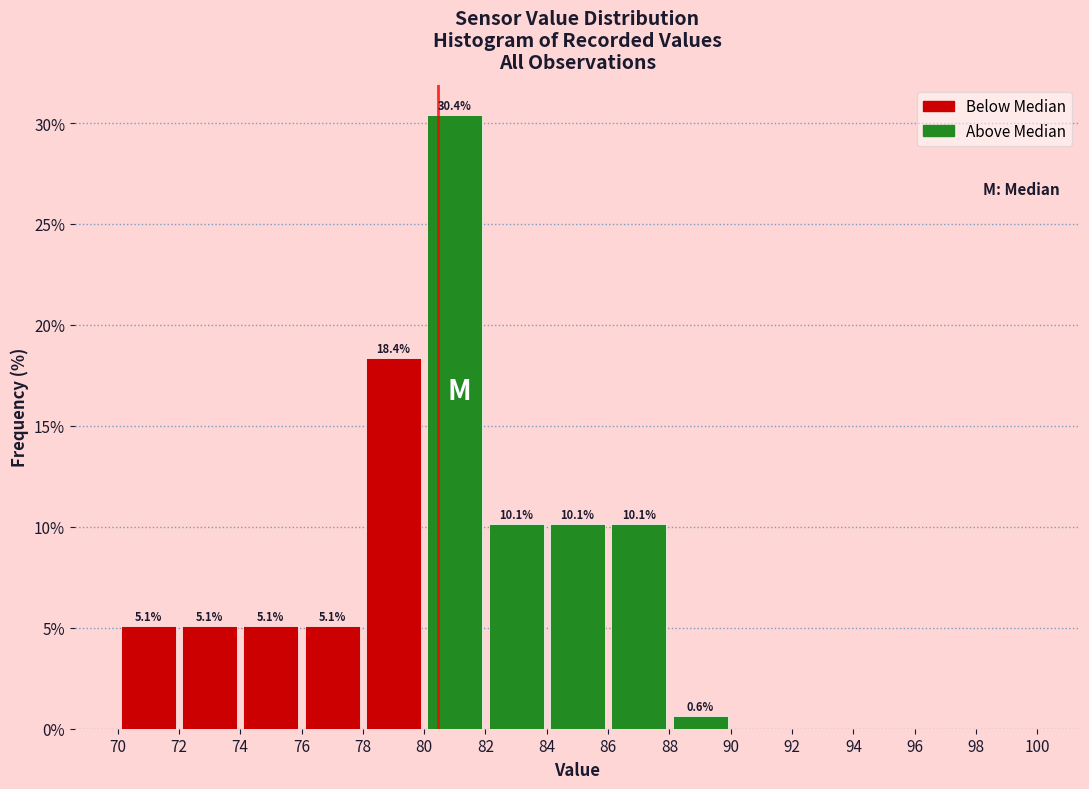

Which range on the x-axis has the tallest bar?

80 to 82